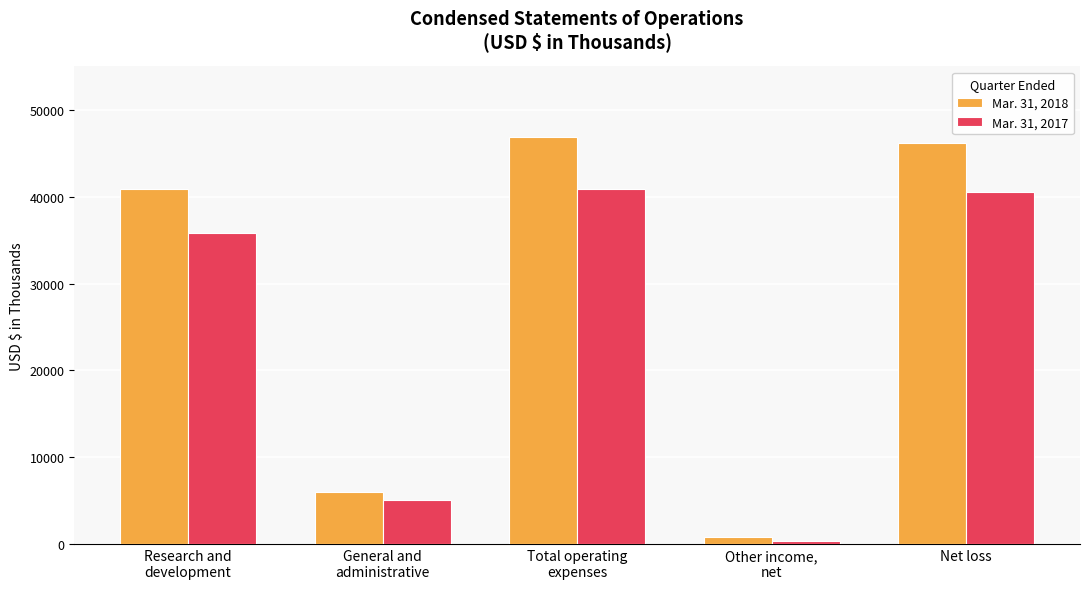

At how many categories does at least one series exceed 32310?

3